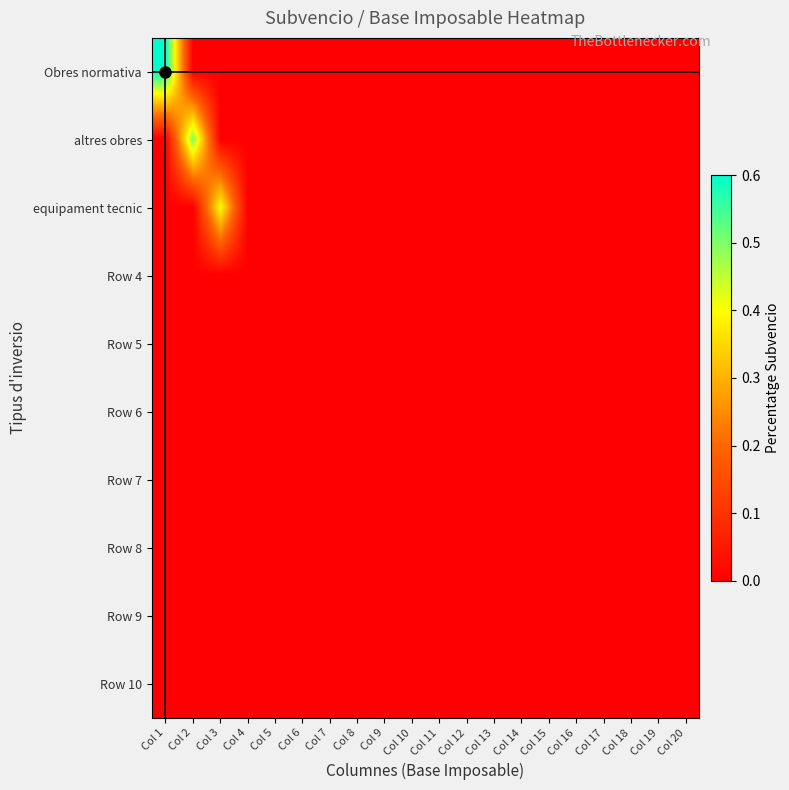

Which series has the widest spread of values?

Obres normativa